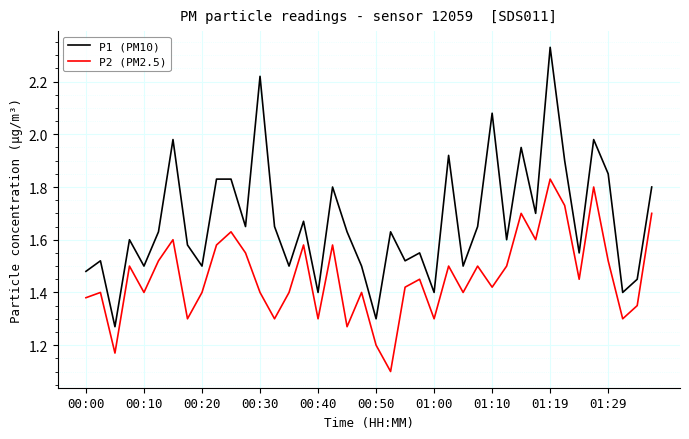

How many lines are shown in the chart?

2